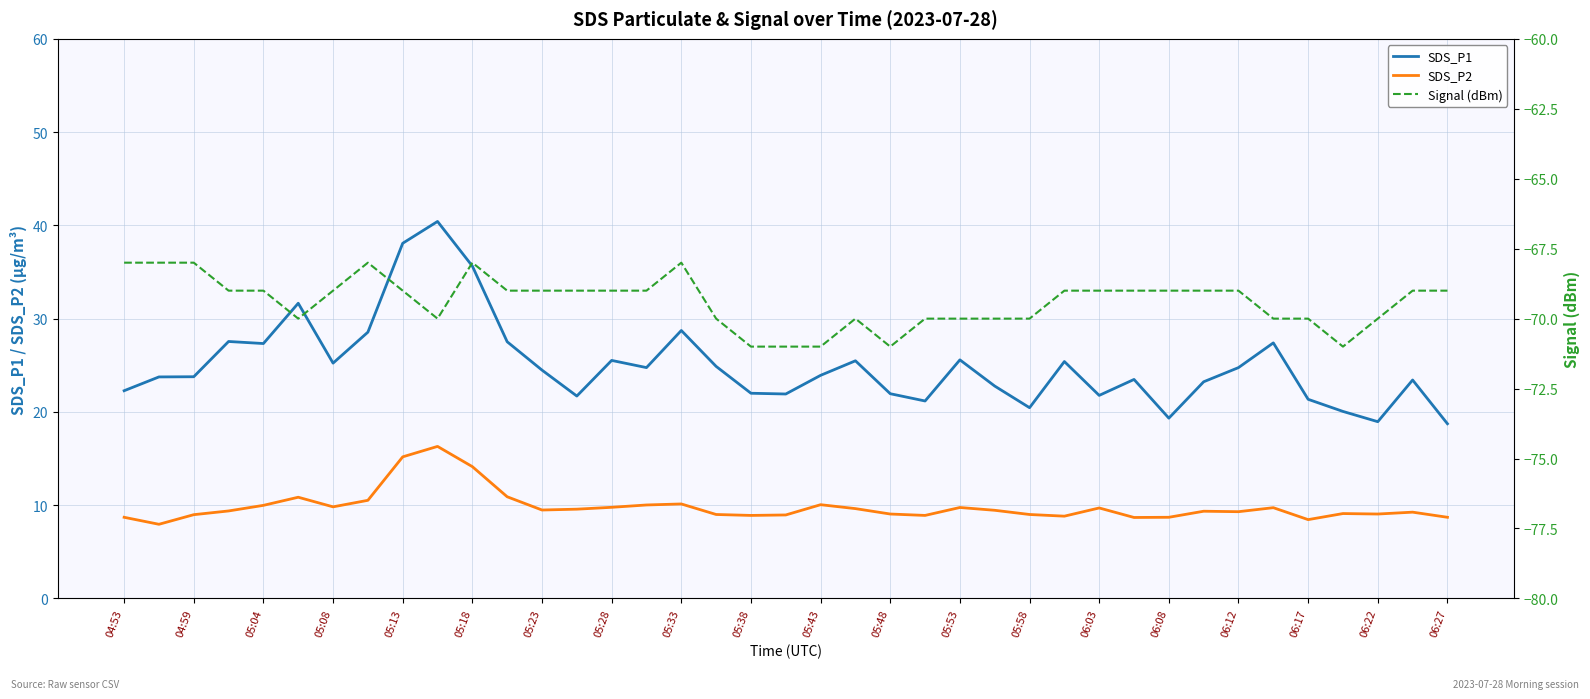

Is it true that SDS_P2 equals 14.1 at 05:18?

True